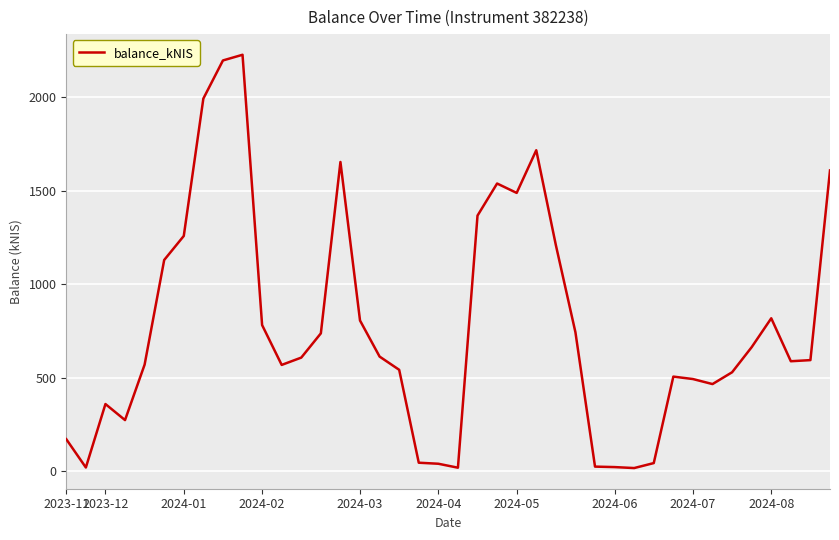

What is the difference between the maximum and minimum values?

2209.9